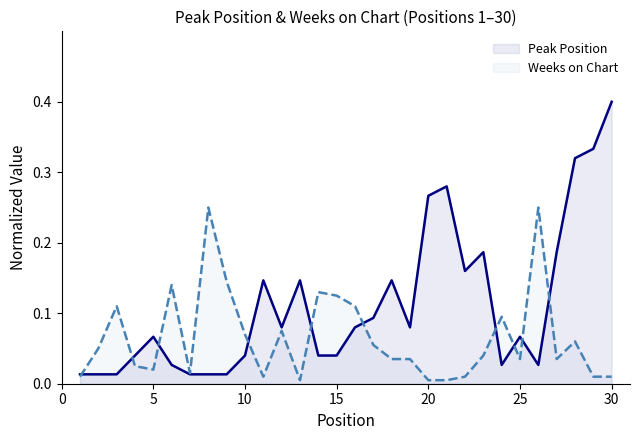

Which series has the largest range (max minus min)?

Peak Position